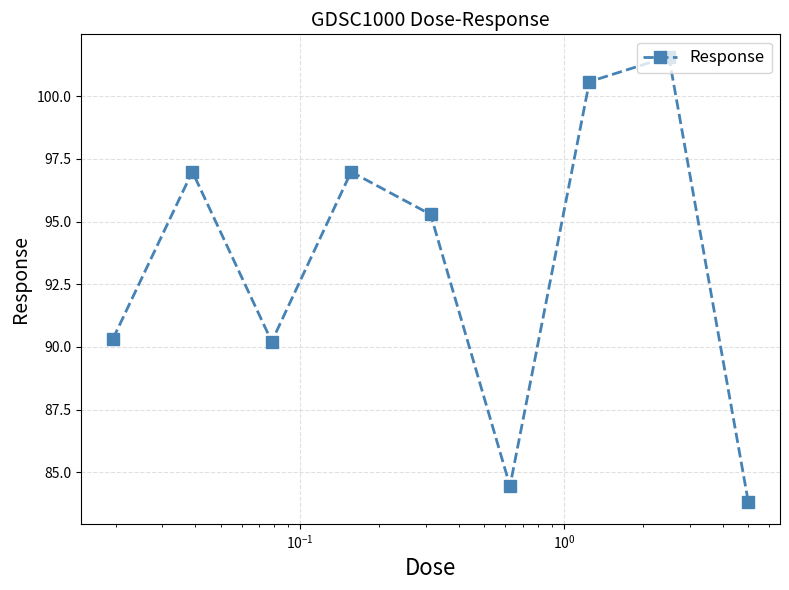

Reading right to left, transcribe all the data shown in this chart.

83.8	101.6	100.6	84.4	95.3	97.0	90.2	97.0	90.3